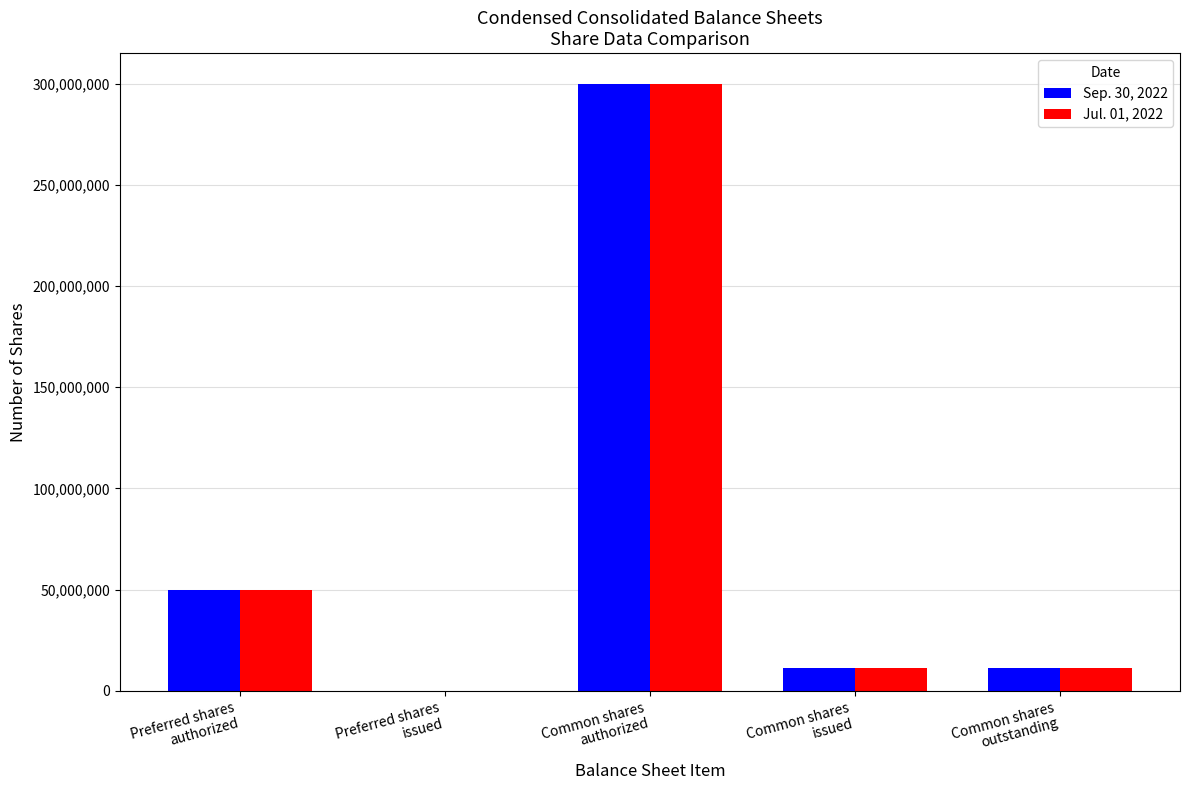

How many groups of bars are there?

5